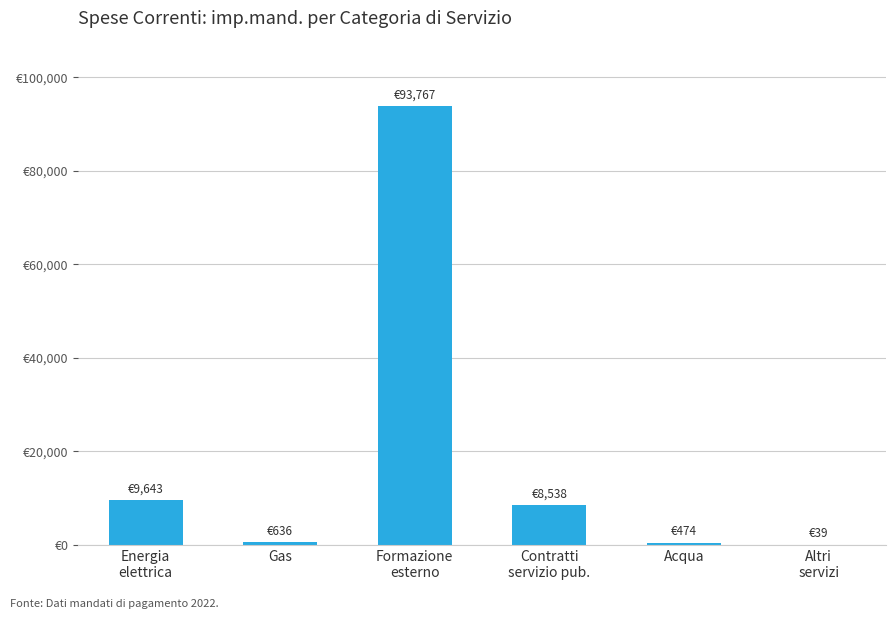

Are the bars horizontal?

No